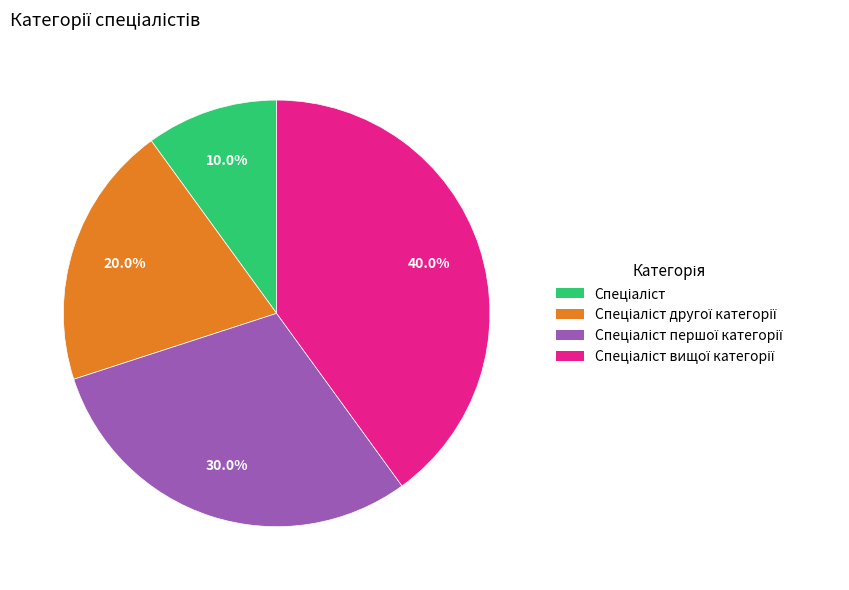

Does any single category account for the majority?

No